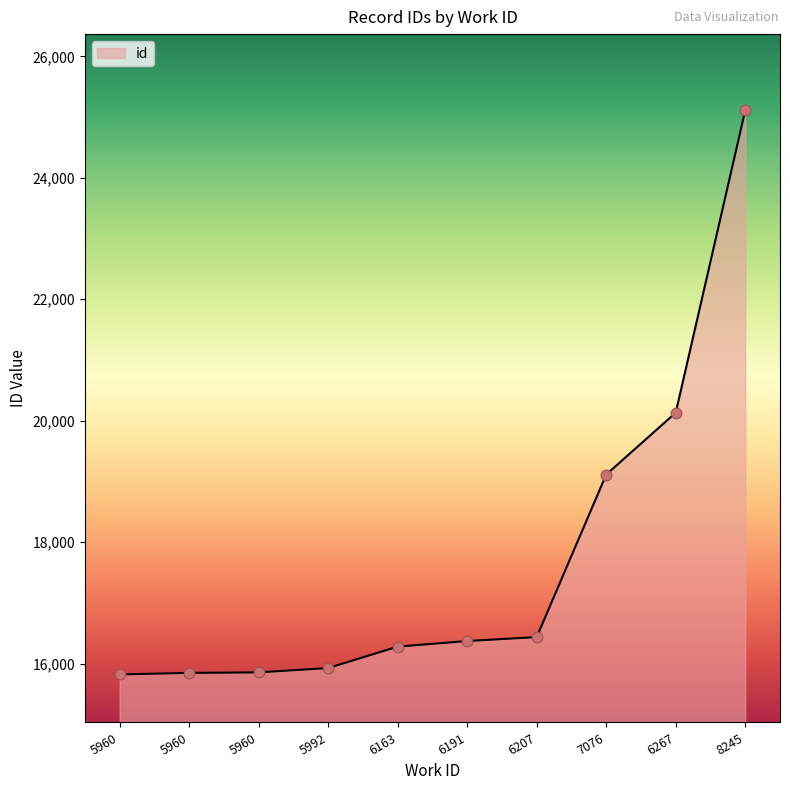

What is the change in value from 6207 to 8245?

+8674